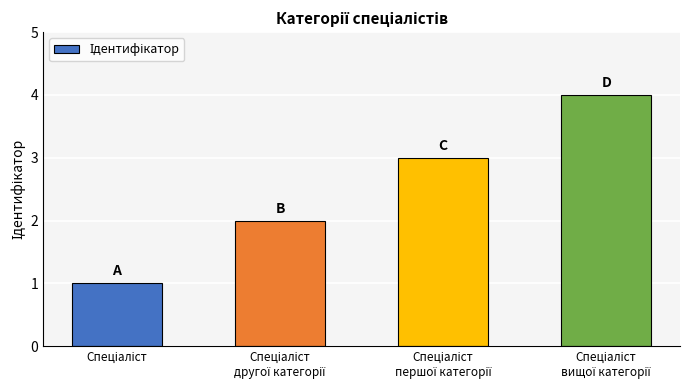

What is the maximum value shown in the chart?

4